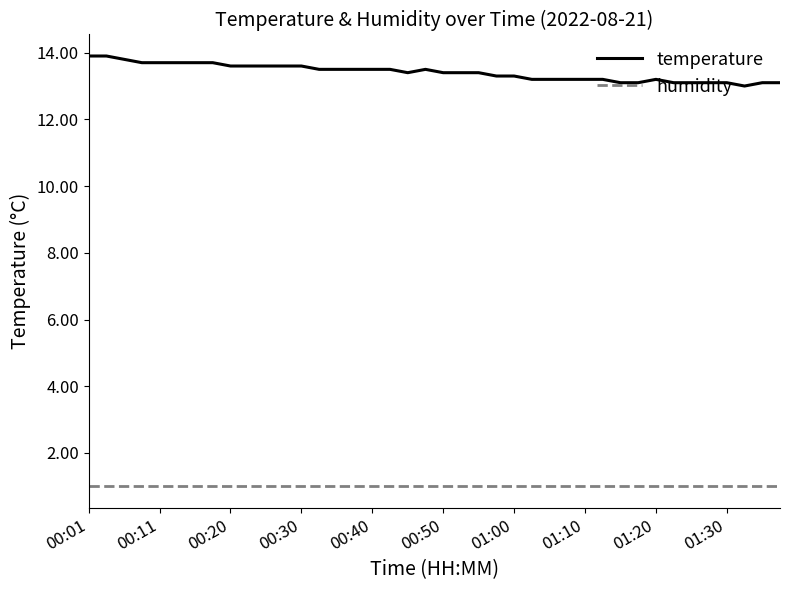

What is the sum of all humidity values?

40.0